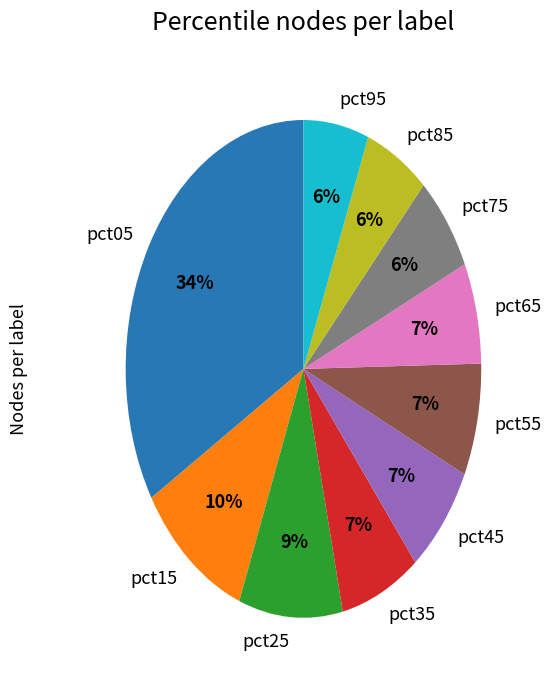

Does any single category account for the majority?

No